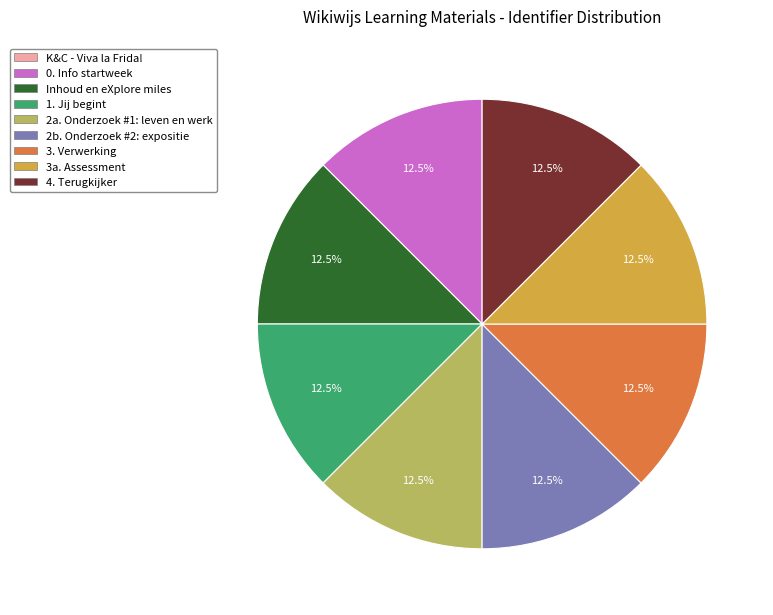

What is the ratio of the value at 2a. Onderzoek #1: leven en werk to the value at 3. Verwerking?

1.0